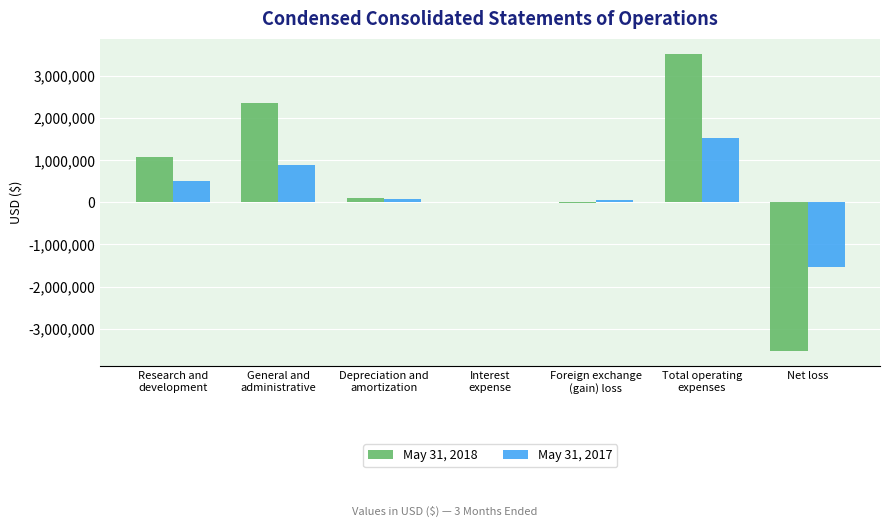

The May 31, 2017 series shows -1523090 at Net loss. True or false?

True